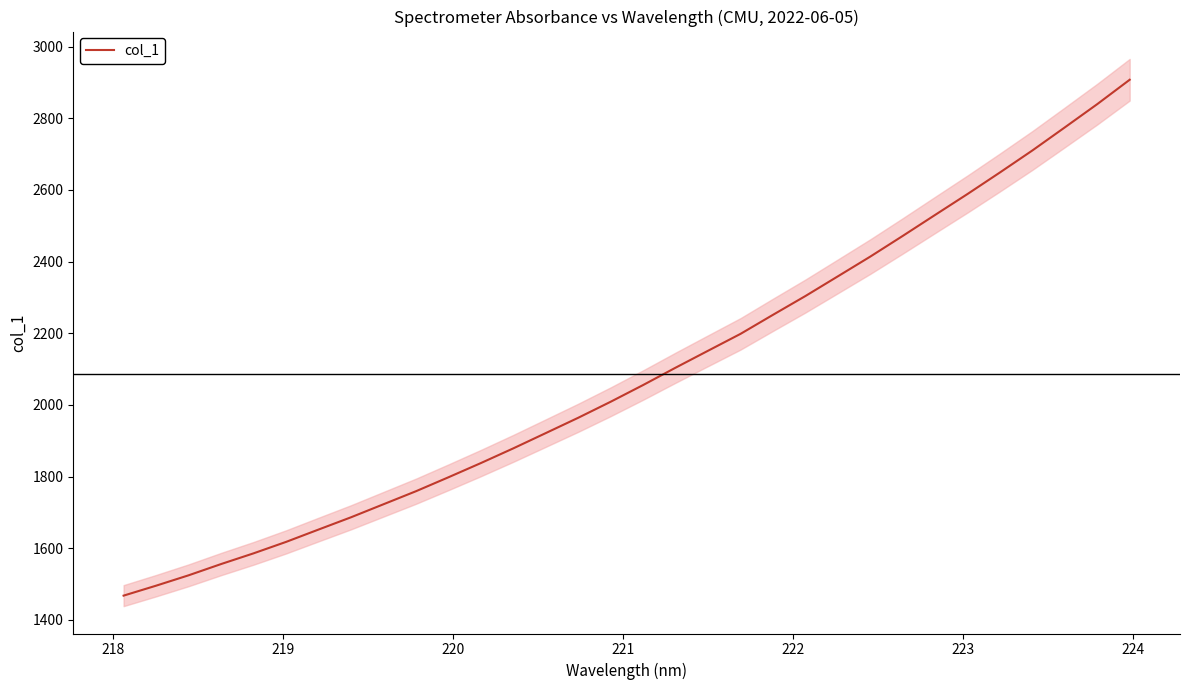

What is the minimum value for col_1?

1467.4